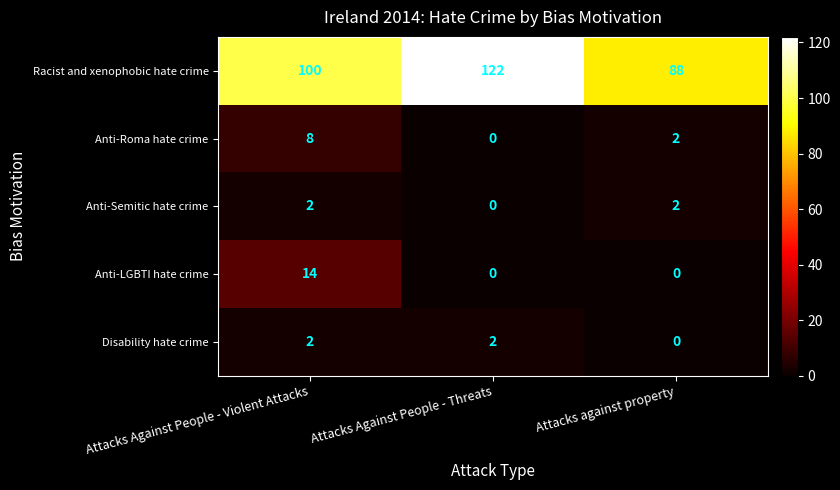

At which label is Anti-Roma hate crime closest to 4?

Attacks against property